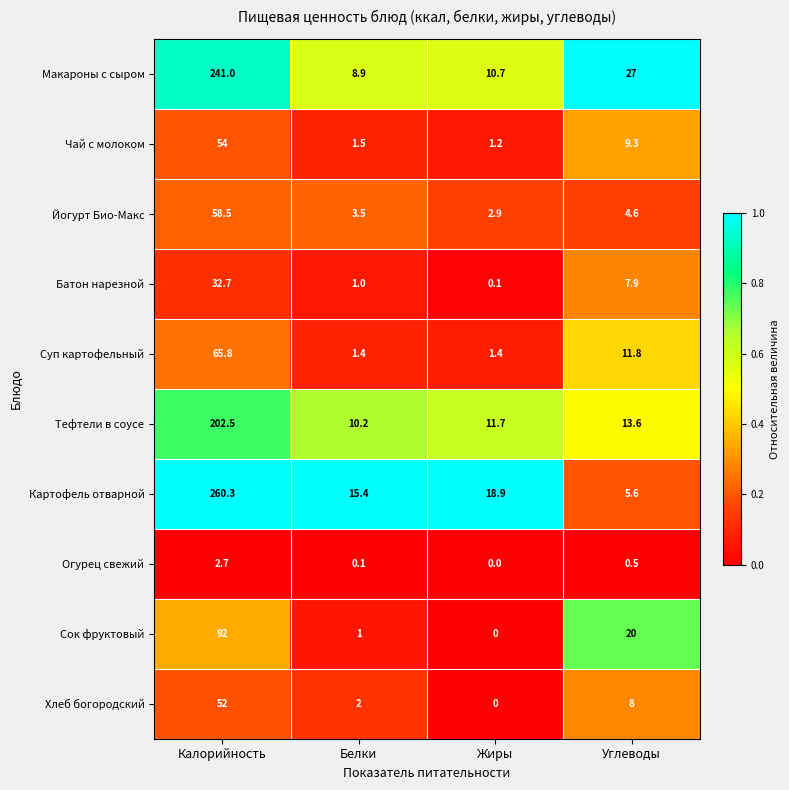

How many values in the Йогурт Био-Макс series are below 4?

2